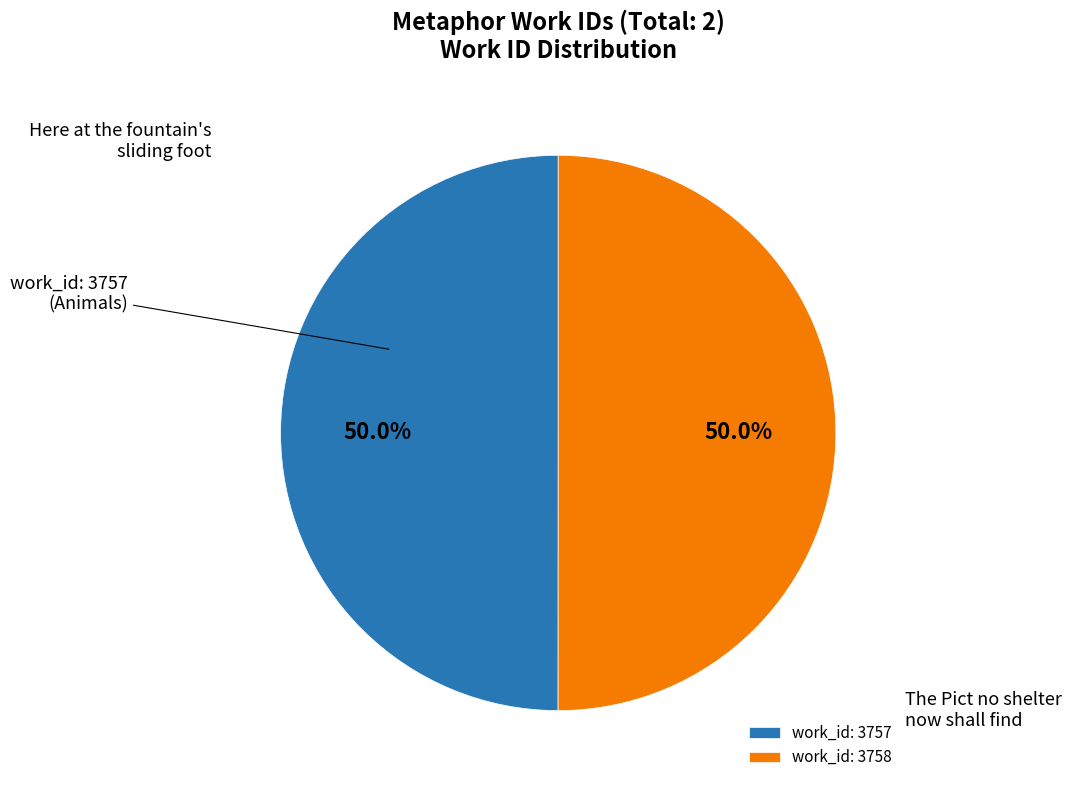

What is the ratio of the value at work_id: 3757 to the value at work_id: 3758?

1.0